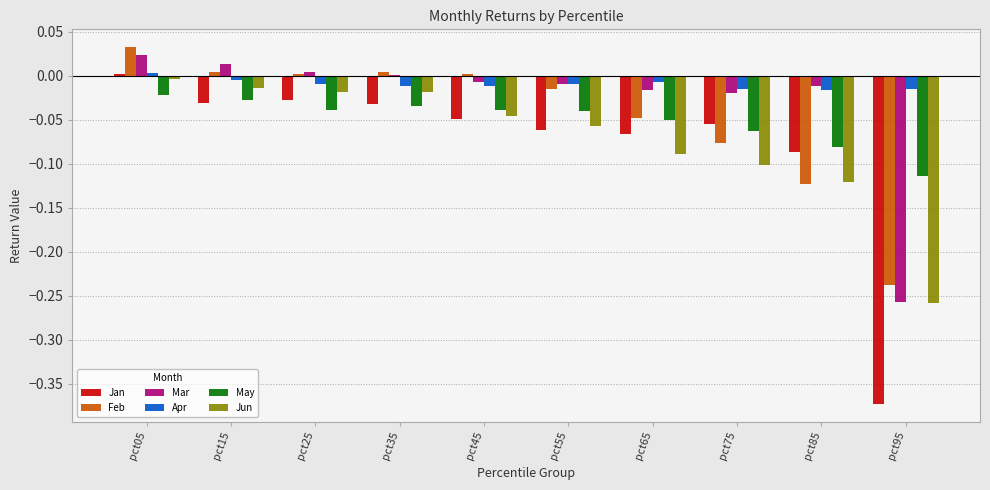

Is the value of Feb at pct45 greater than the value of May at pct85?

Yes